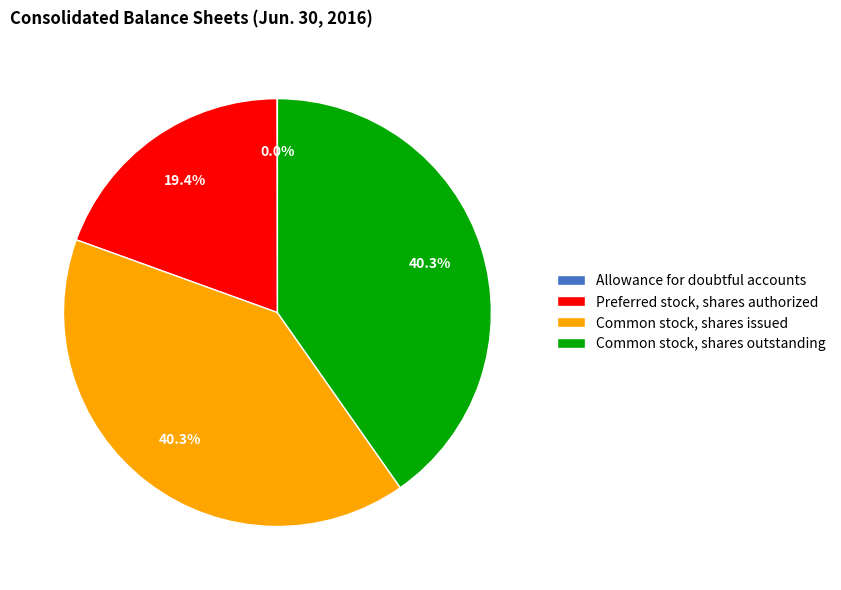

Is Common stock, shares issued the majority of the pie?

No